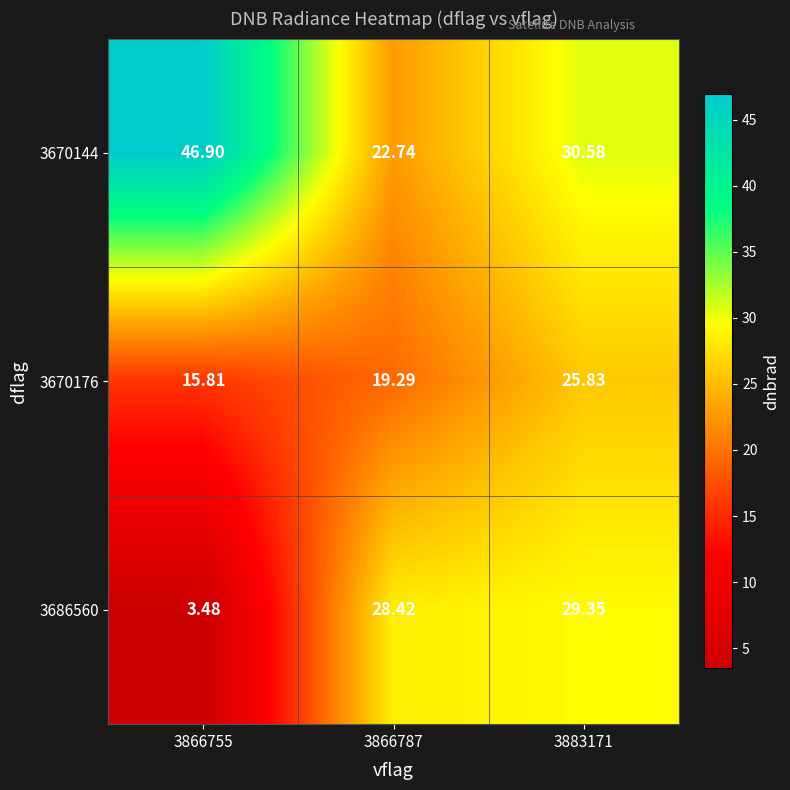

What is the total value across all series at 3866787?

70.5